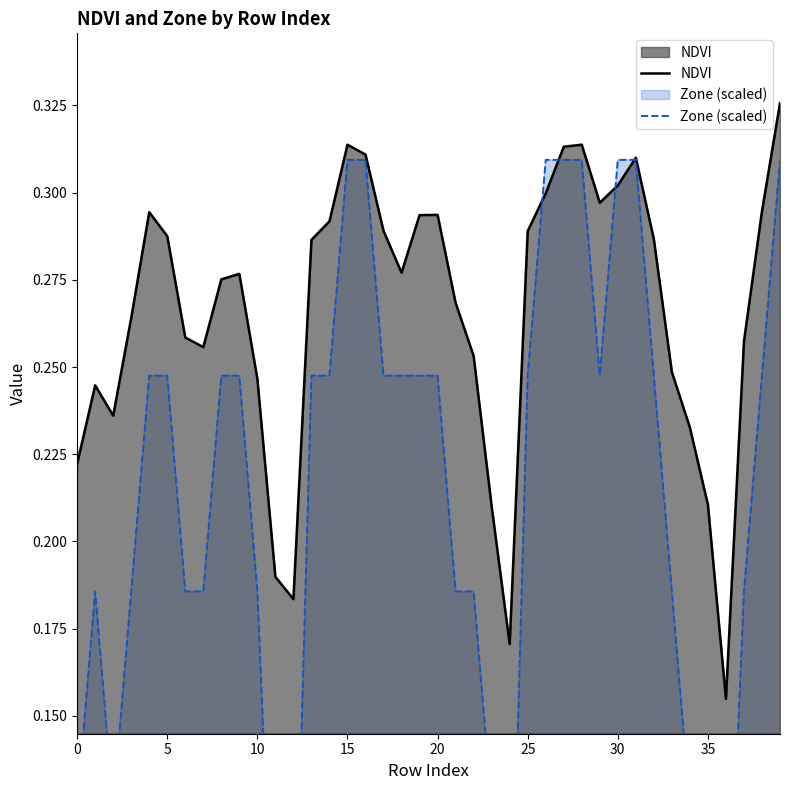

How many lines are shown in the chart?

2